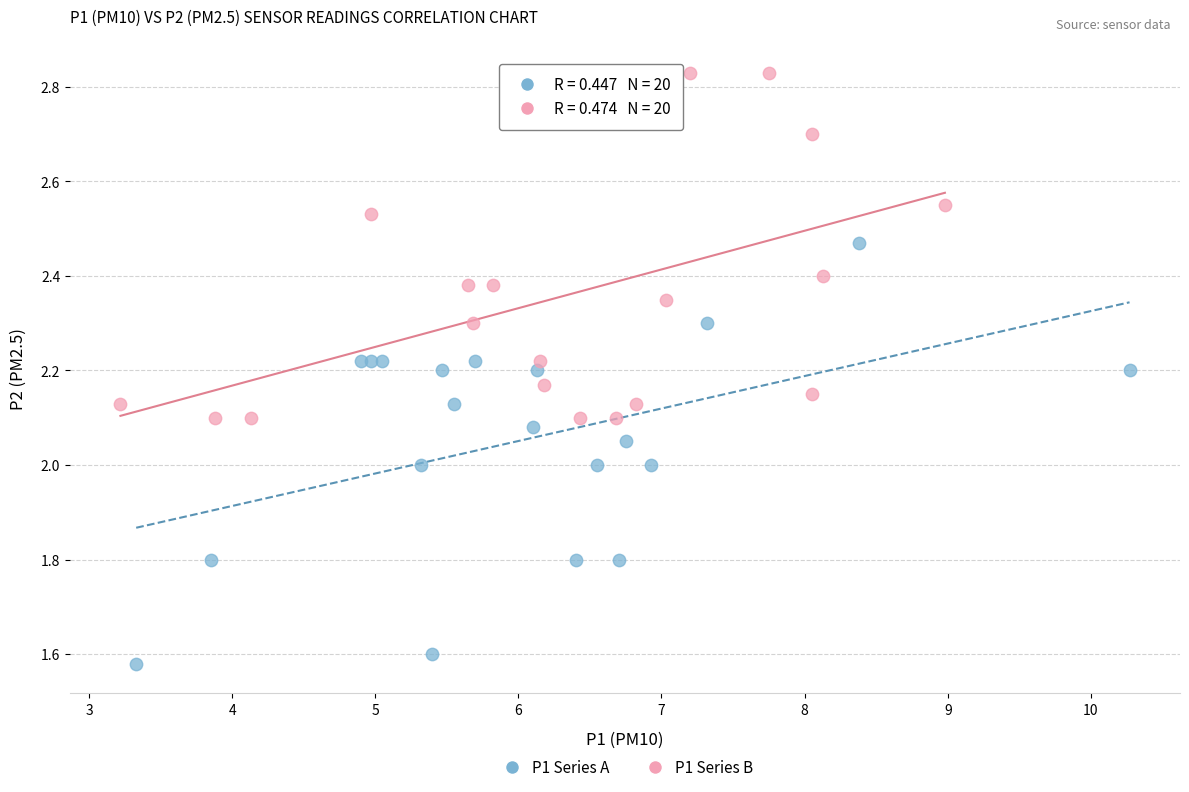

Which series contains the highest Y value?

P1 Series B